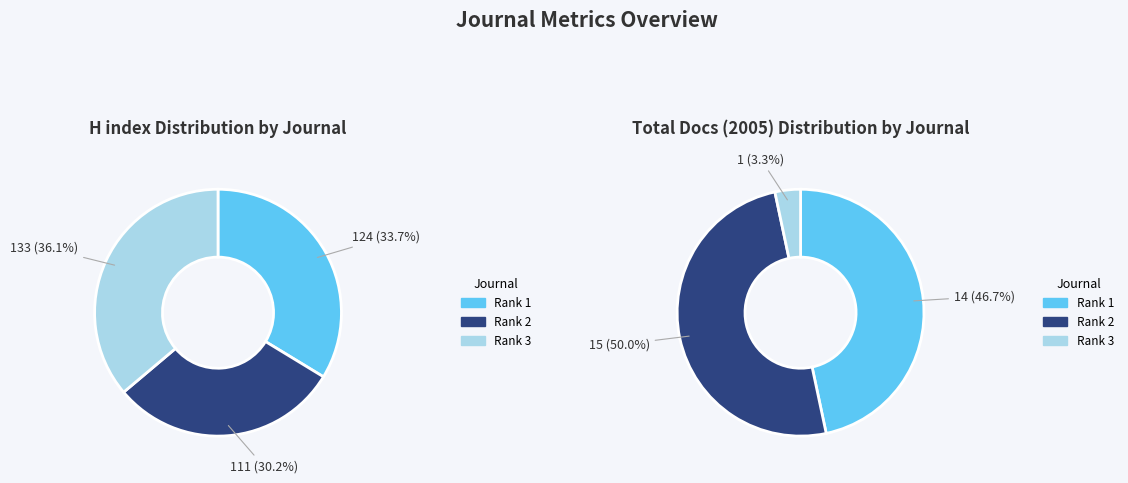

How many segments does this pie chart have?

3